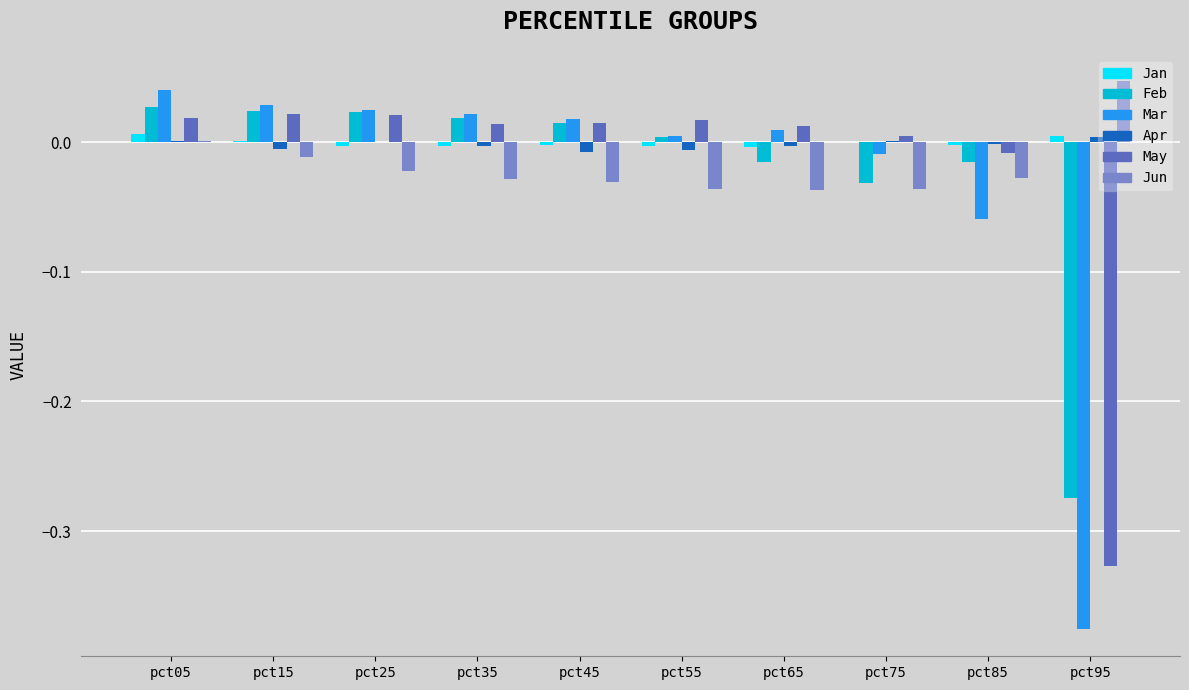

What are all the series names shown in the legend?

Jan, Feb, Mar, Apr, May, Jun